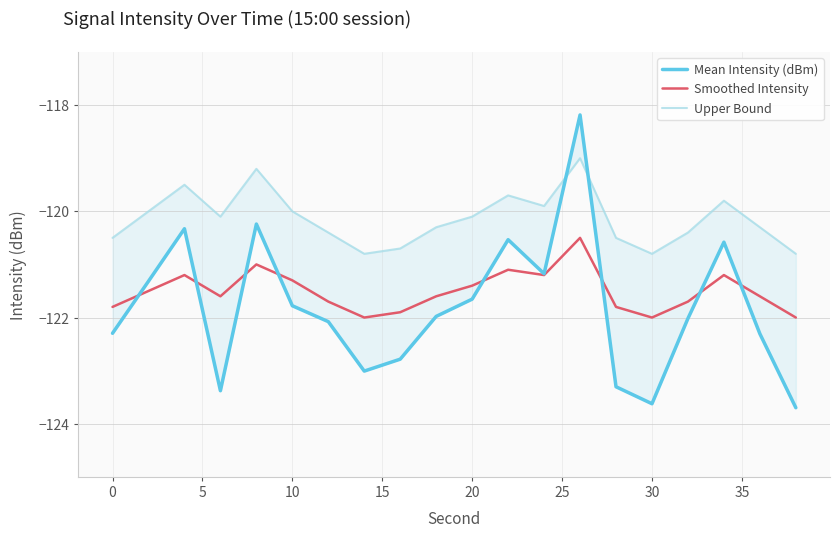

What is the maximum value for Smoothed Intensity?

-120.5